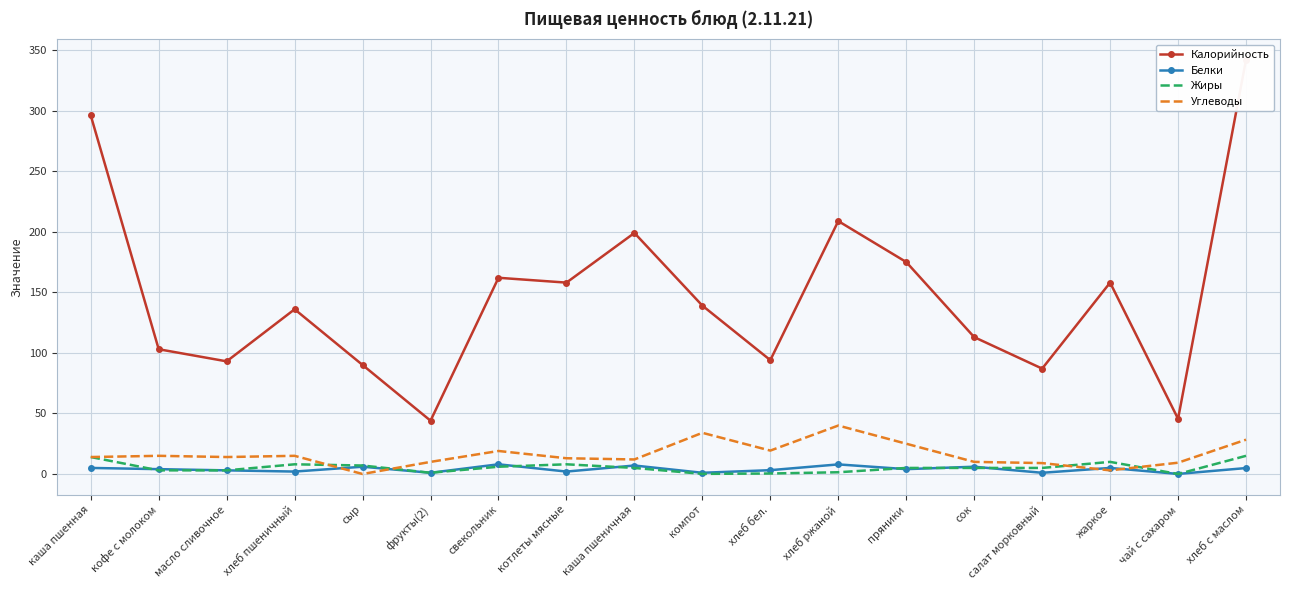

How many interior local valleys does the Углеводы series have?

5